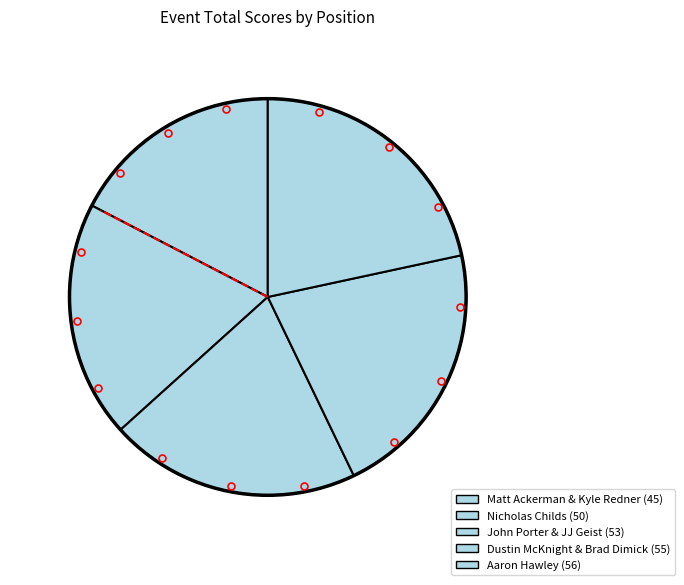

Which slice is the smallest?

Matt Ackerman & Kyle Redner